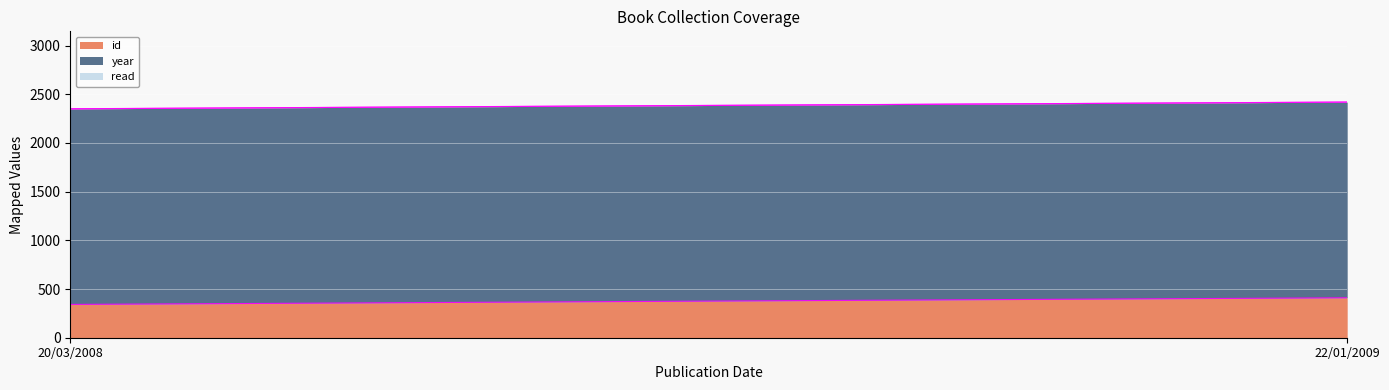

What is the minimum value shown in the chart?

1